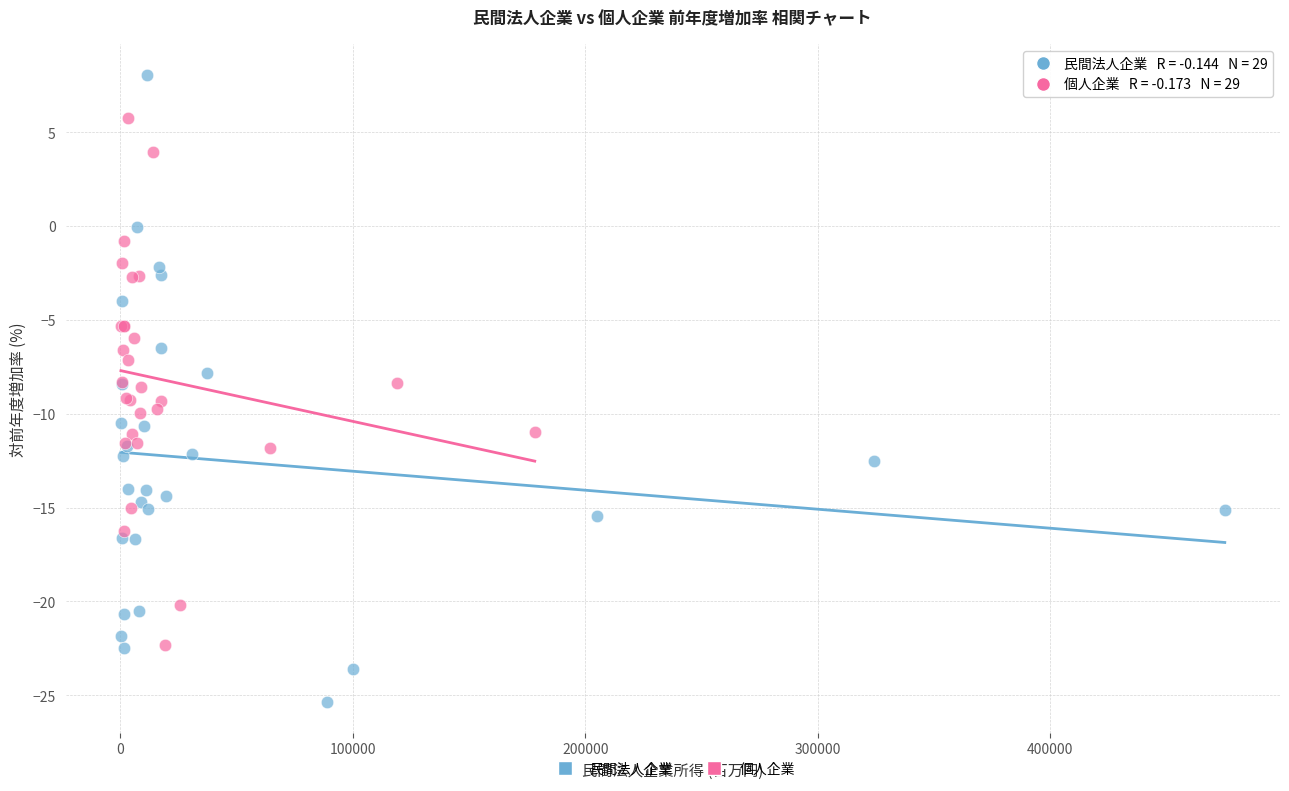

Which series has the widest spread of Y values?

民間法人企業